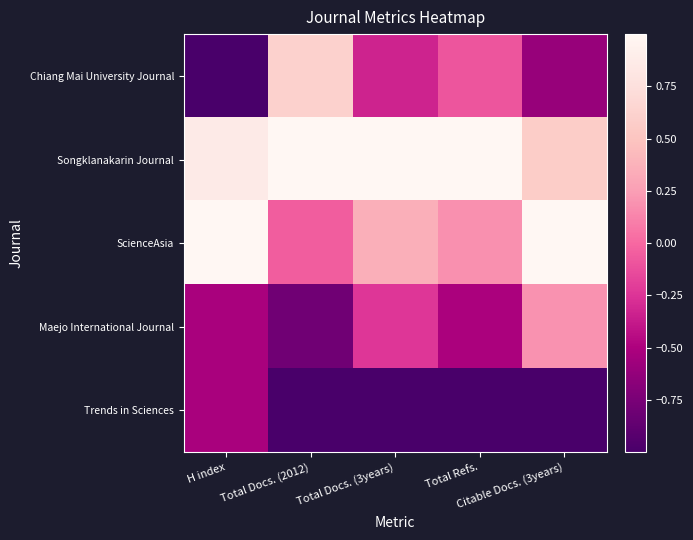

Which has a higher value, Total Docs. (3years) or H index?

Total Docs. (3years)